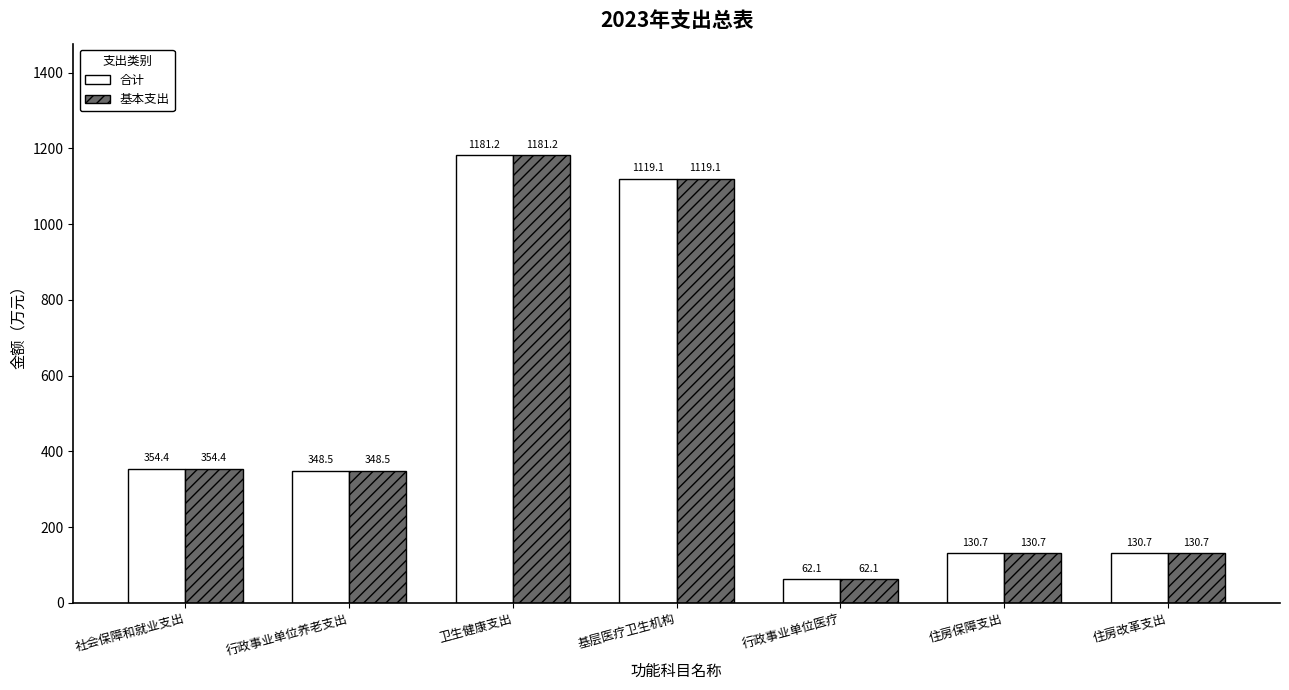

How many data points in 基本支出 are less than 348?

3